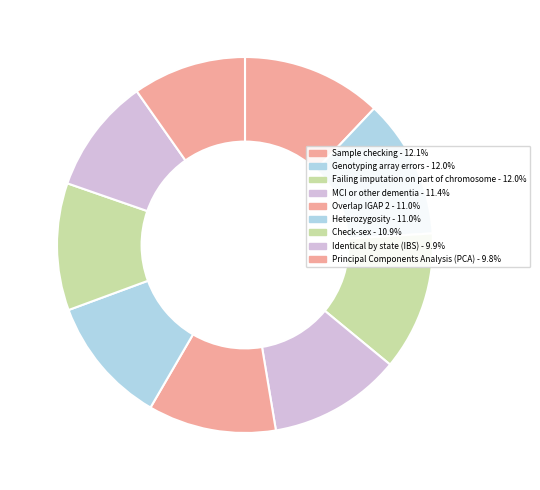

To the nearest percent, what portion does Principal Components Analysis (PCA) represent?

10%